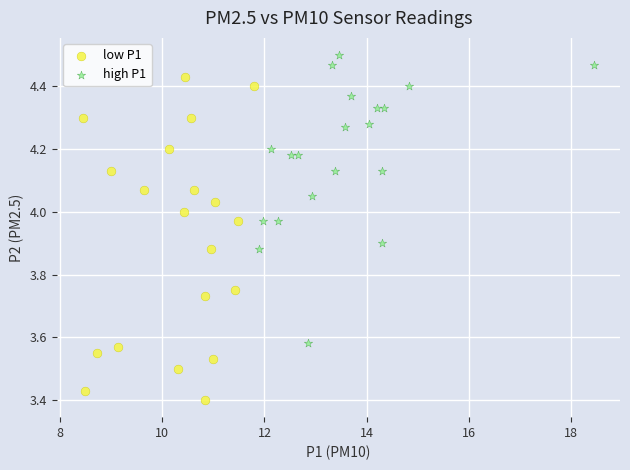

Which series reaches the minimum Y coordinate?

low P1